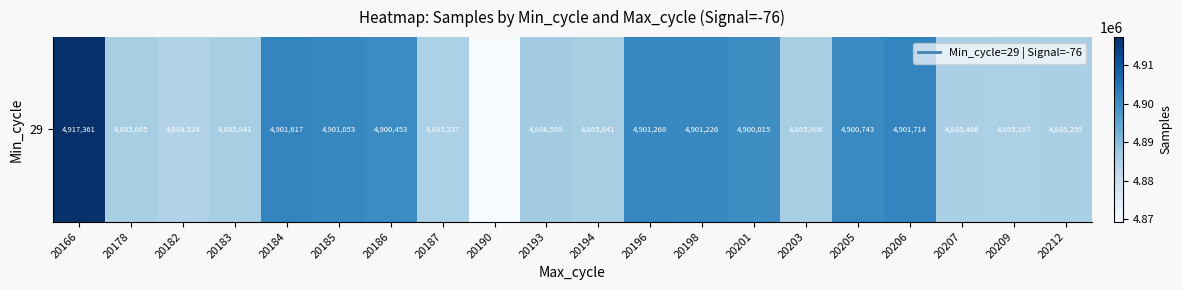

Read the value at 20186.

4900453